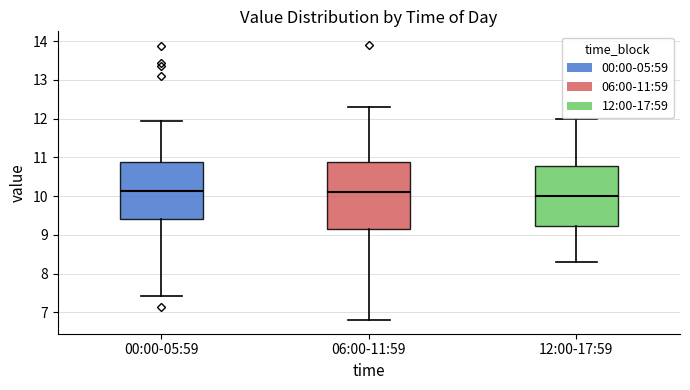

Reading left to right, transcribe this box plot: for each box, give where its median line is, the range the box spans, and where its two whiskers end, as read against the y-axis. The values are not printed on the chart, so give them approximately, as read against the axis.

00:00-05:59: median 10.1, box 9.4 to 10.9, whiskers 7.4 to 11.9
06:00-11:59: median 10.1, box 9.2 to 10.9, whiskers 6.8 to 12.3
12:00-17:59: median 10.0, box 9.2 to 10.8, whiskers 8.3 to 12.0